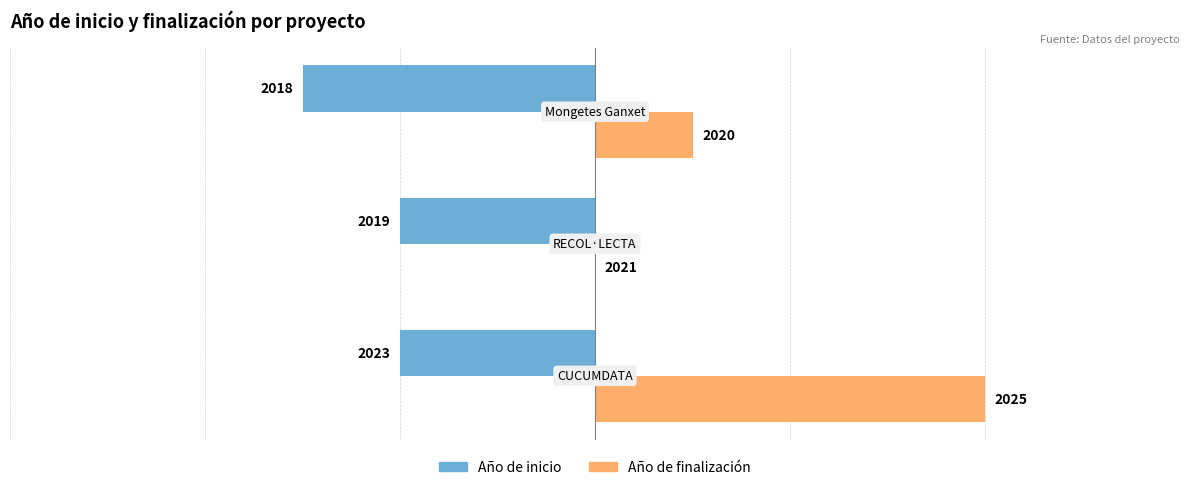

What are all the series names shown in the legend?

Año de inicio, Año de finalización